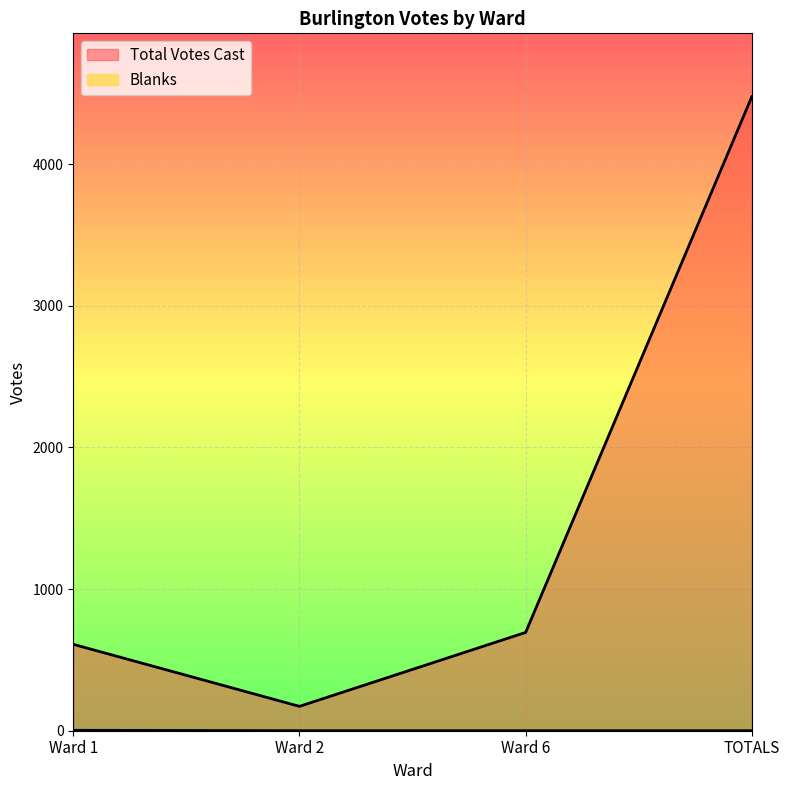

What is the sum of the Total Votes Cast values at Ward 6 and TOTALS?

5170